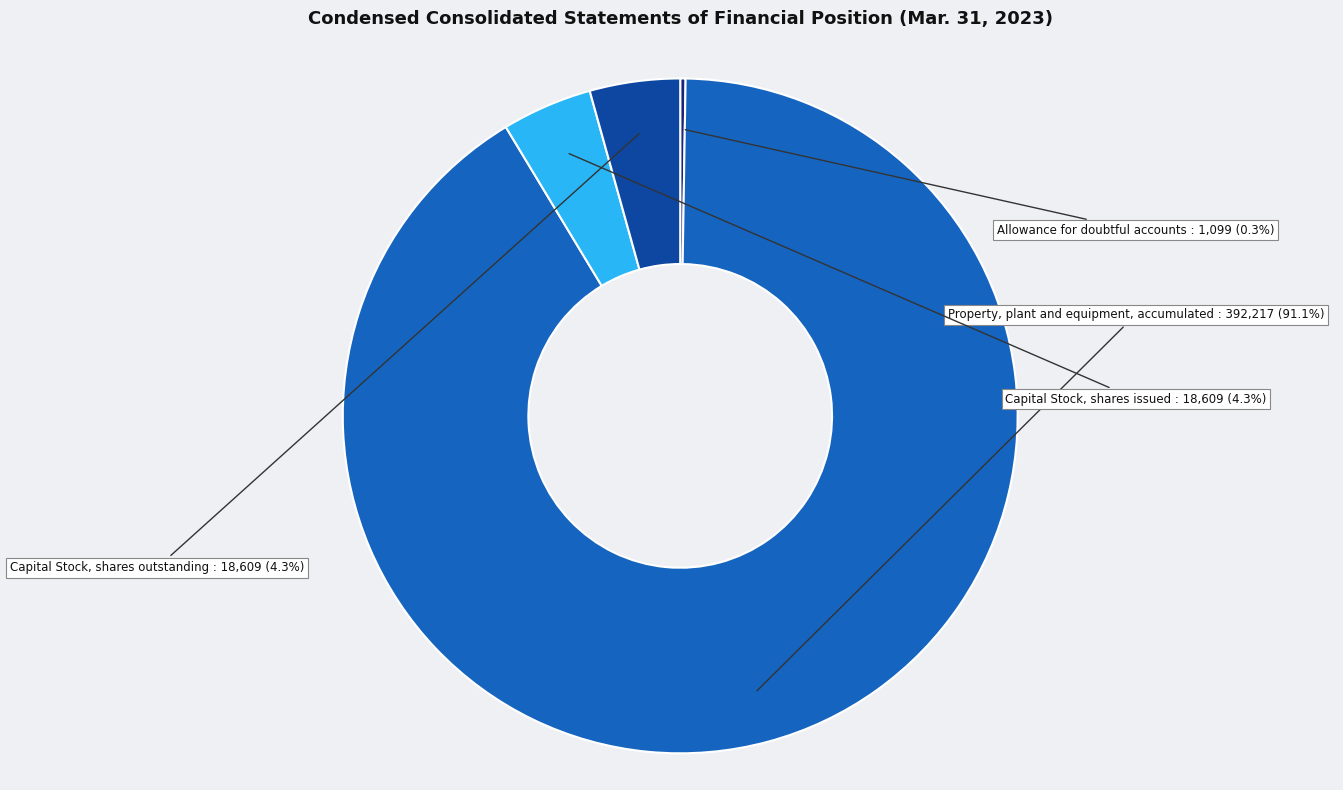

Is there a majority slice in this chart?

Yes